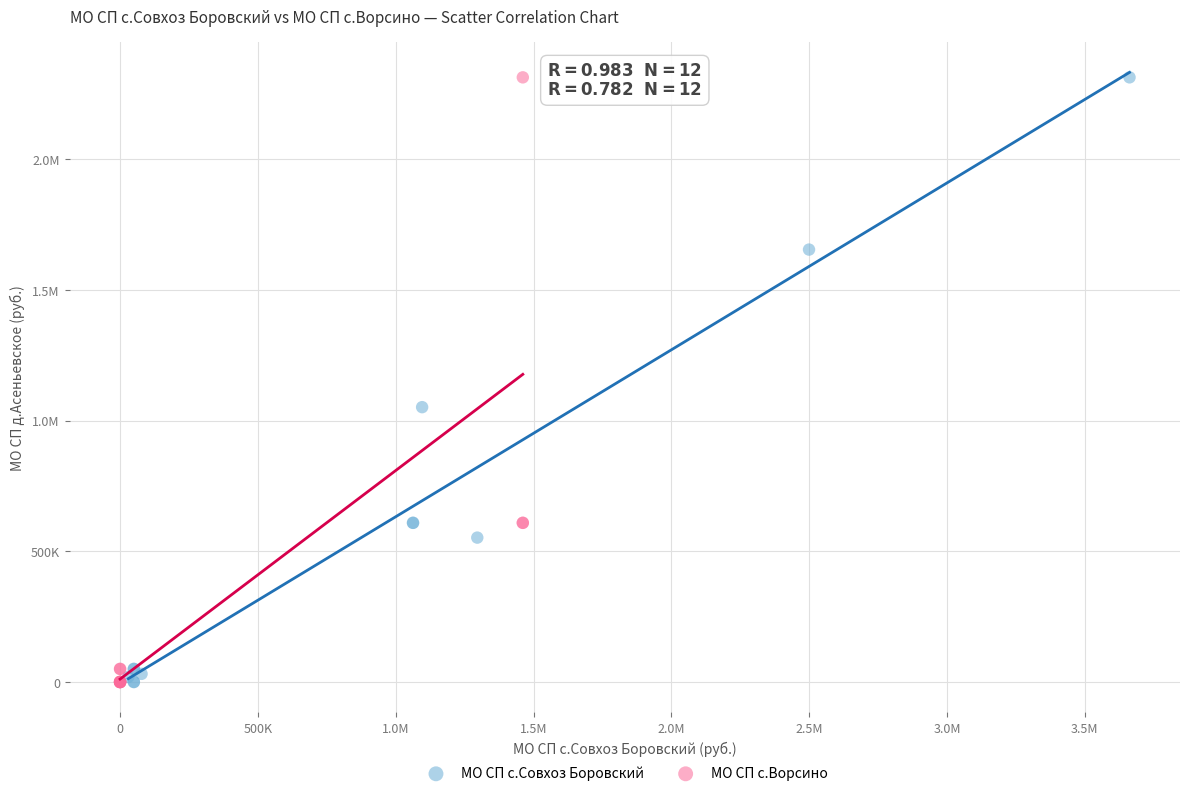

What are all the series names shown in the legend?

МО СП с.Совхоз Боровский, МО СП с.Ворсино